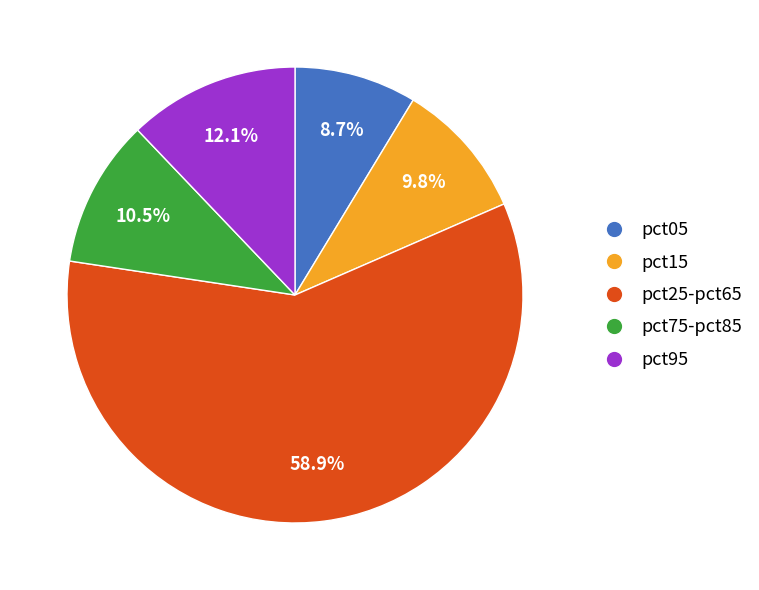

Does any single category account for the majority?

Yes